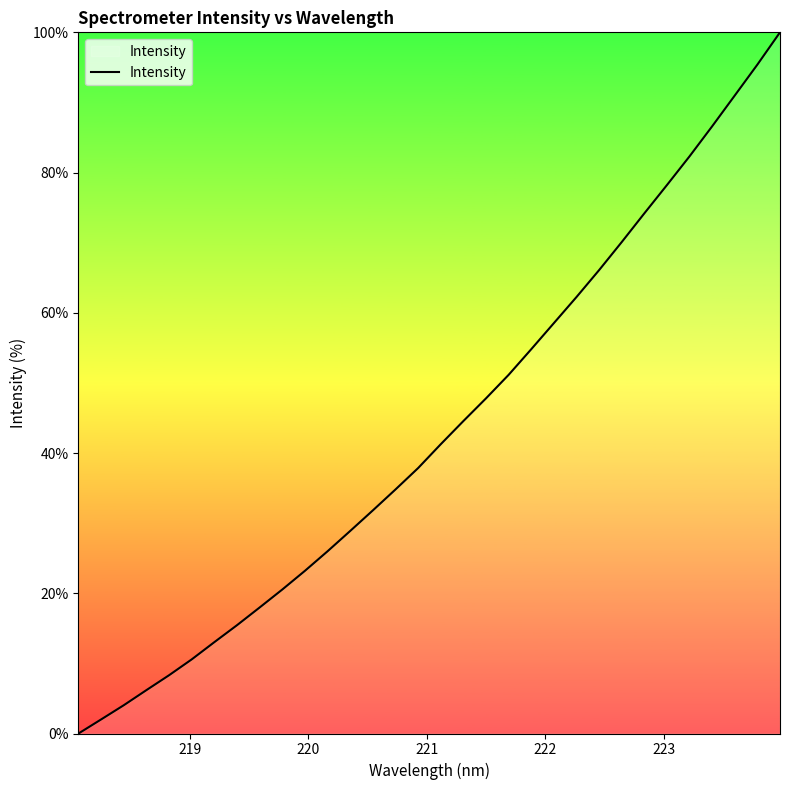

Reading right to left, what are all the values shown in this chart?

100.0	95.4	91.0	86.6	82.3	78.2	74.2	70.1	66.1	62.3	58.5	54.8	51.2	47.8	44.6	41.3	37.9	34.8	31.8	28.9	26.0	23.2	20.5	18.0	15.5	13.0	10.6	8.3	6.2	4.0	2.0	0.0